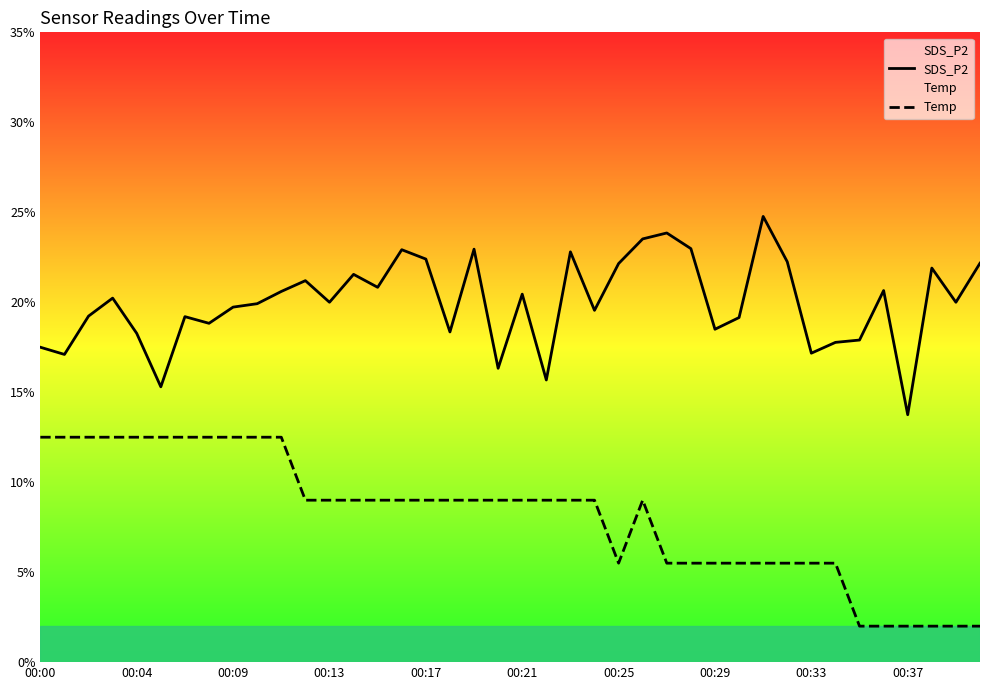

What is the difference between the second highest and minimum values in the SDS_P2 series?

10.1